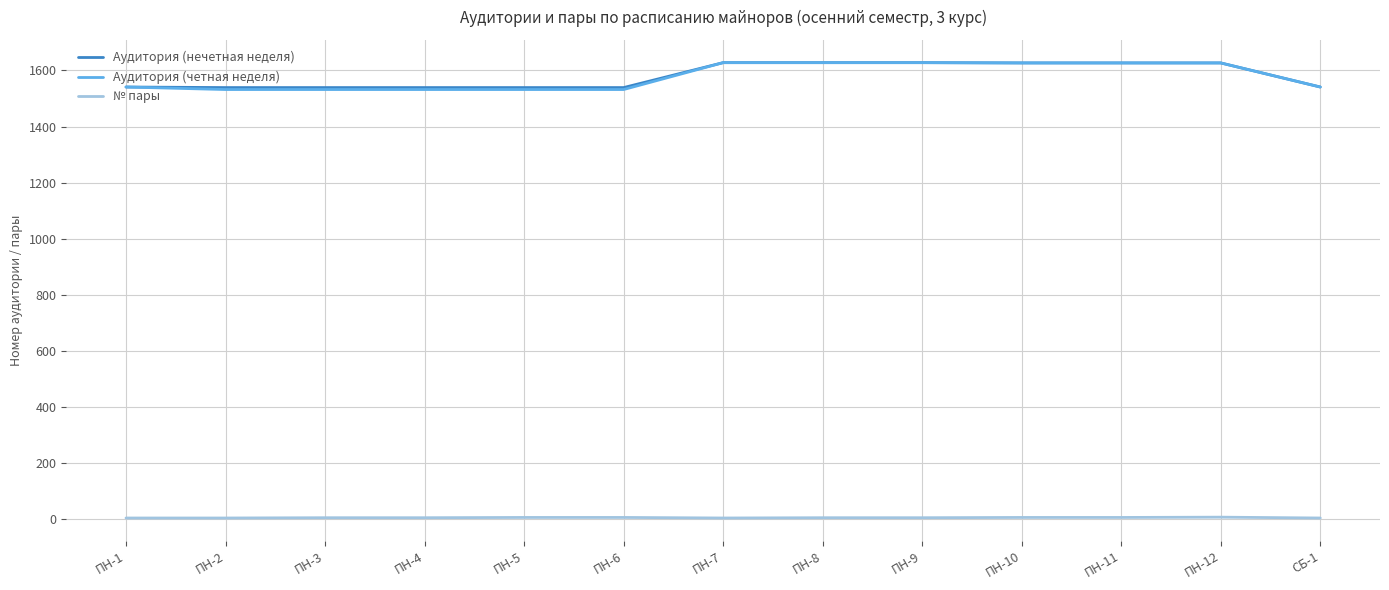

What are all the series names shown in the legend?

Аудитория (нечетная неделя), Аудитория (четная неделя), № пары